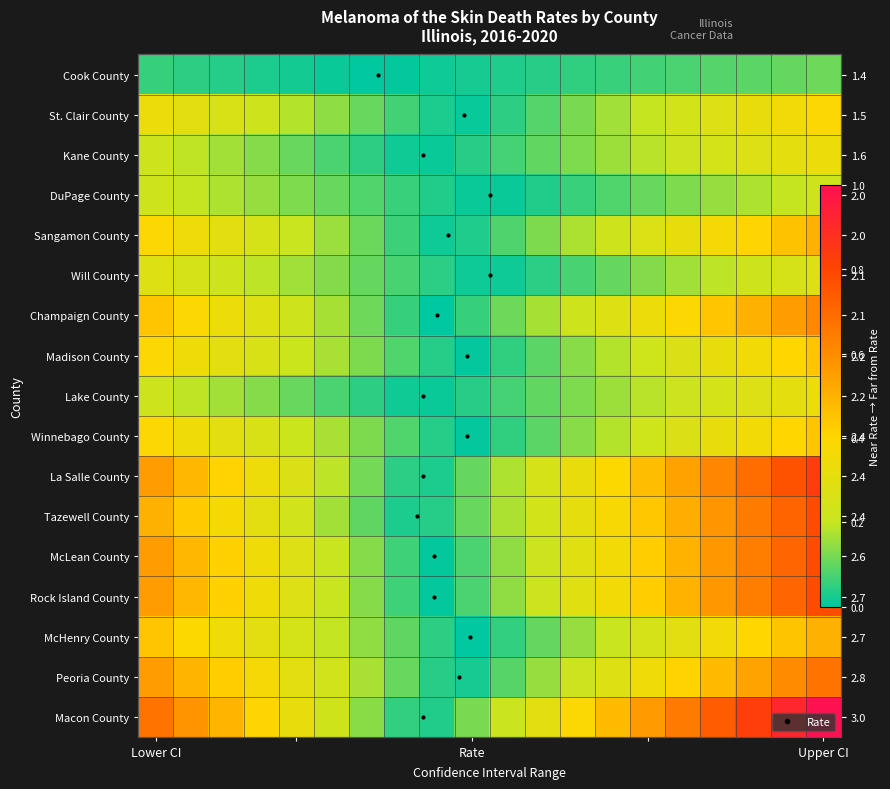

The McLean County series shows 1.2 at Upper CI. True or false?

False